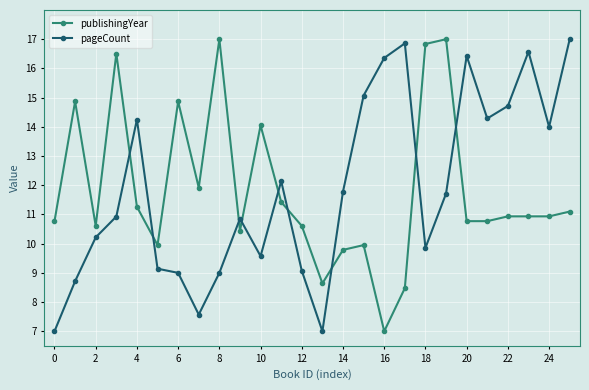

What is the highest value of the pageCount series?

17.0